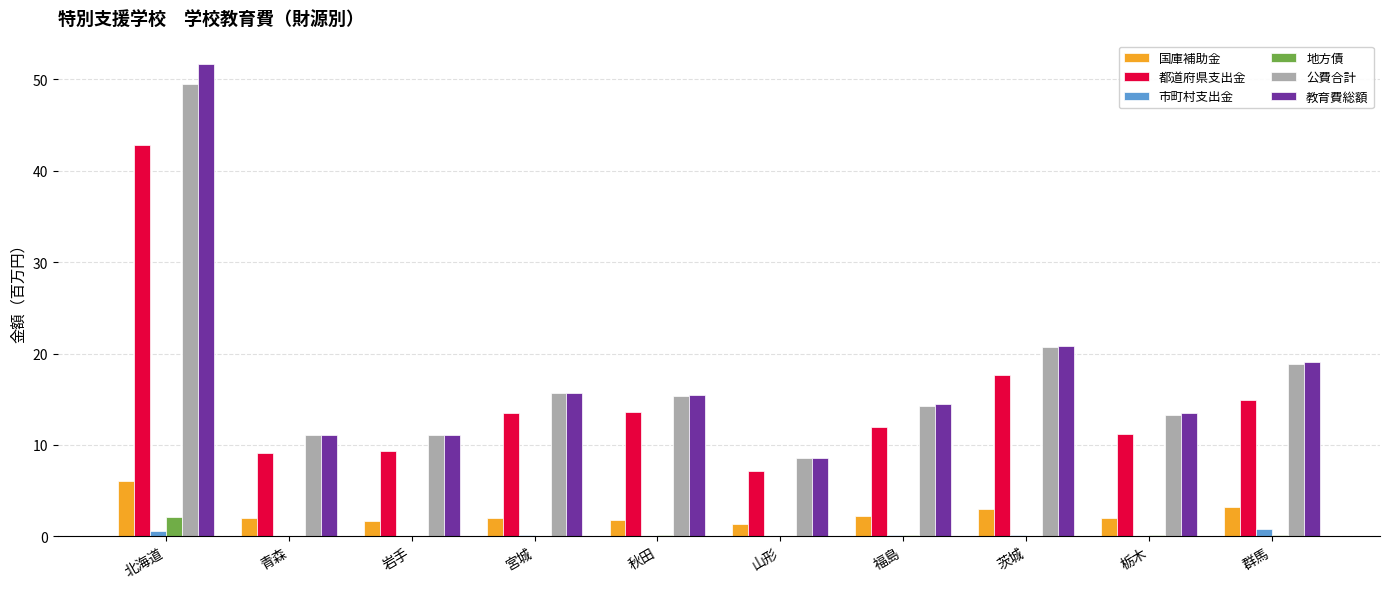

What is the sum of all 公費合計 values?

178.4